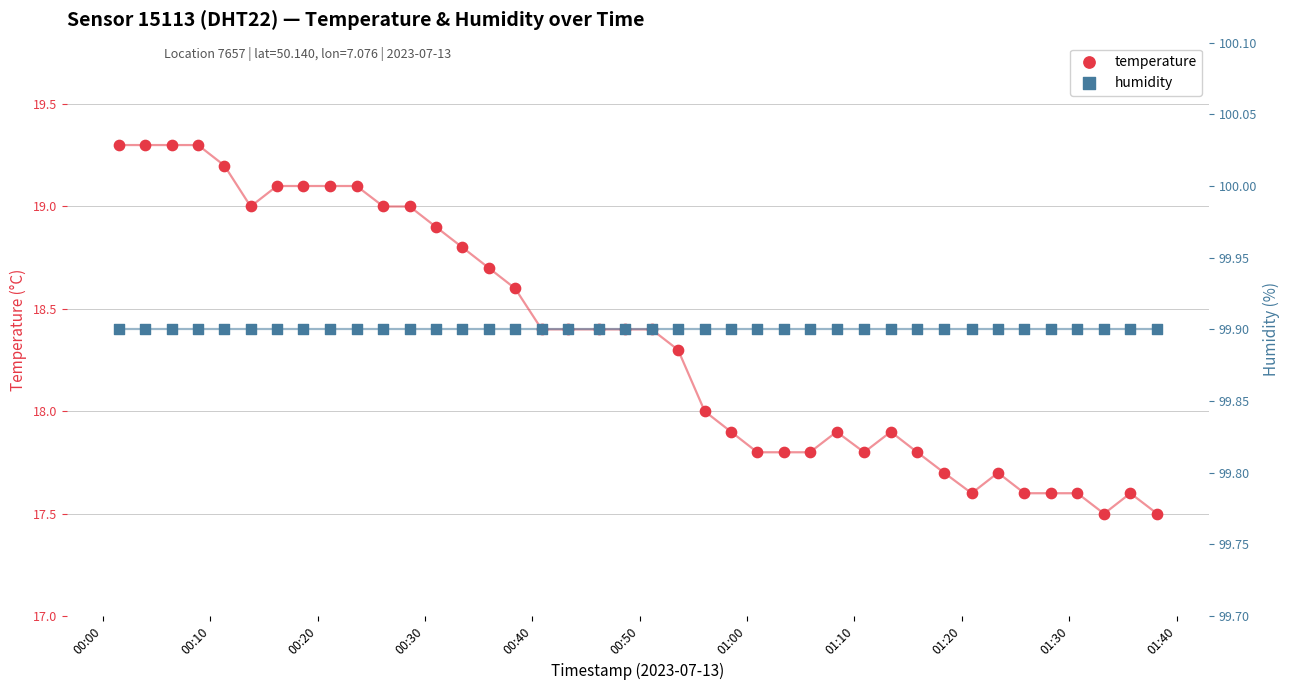

At which category is the sum across all series the highest?

00:00